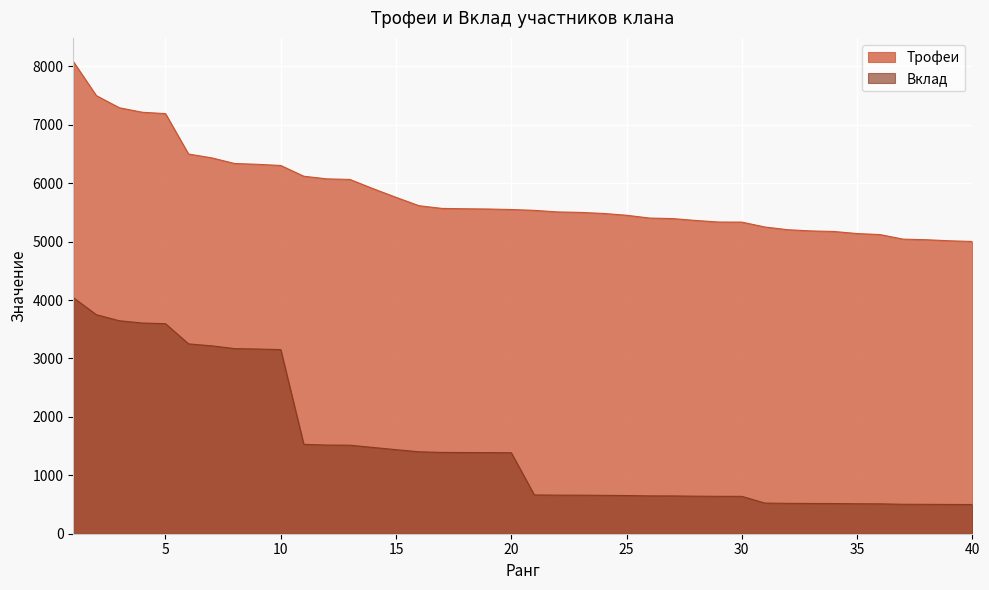

Which series has the largest range (max minus min)?

Вклад